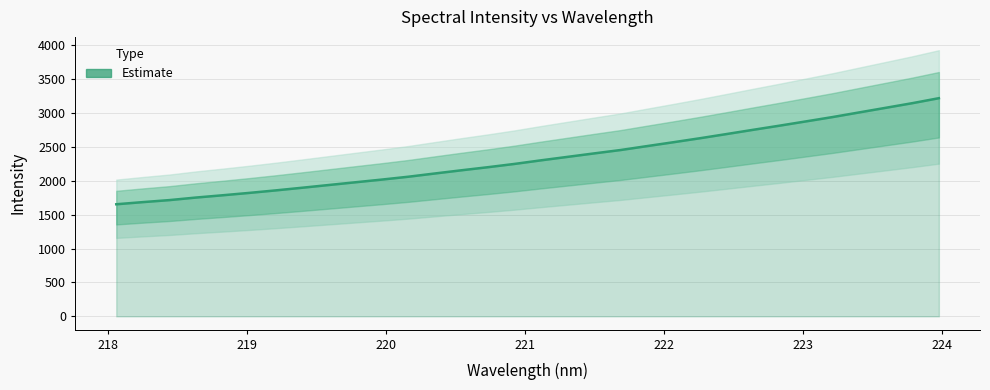

What is the difference between the second highest and second lowest values?

1460.4